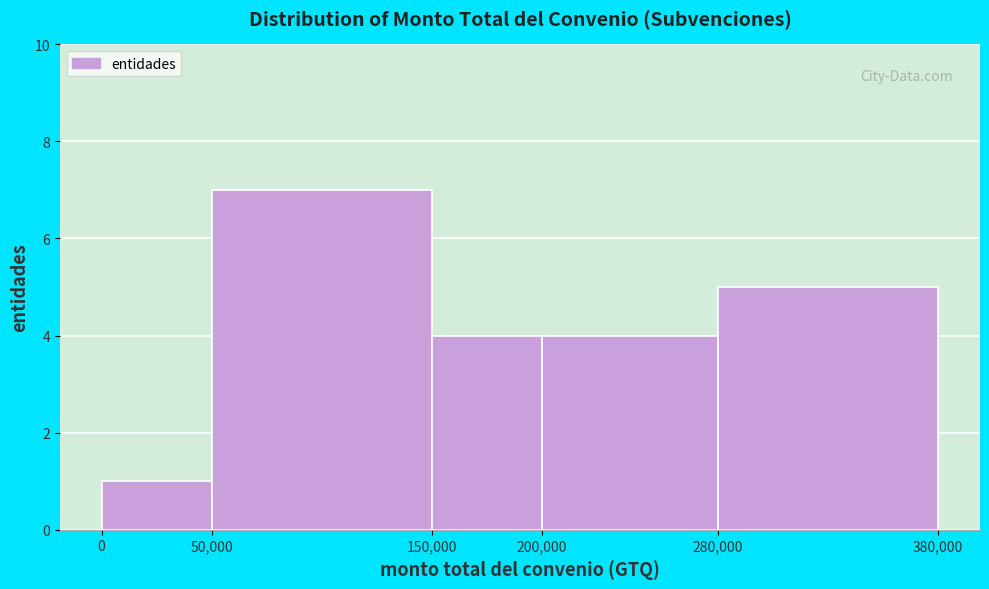

Which range on the x-axis has the tallest bar?

50,000 to 150,000